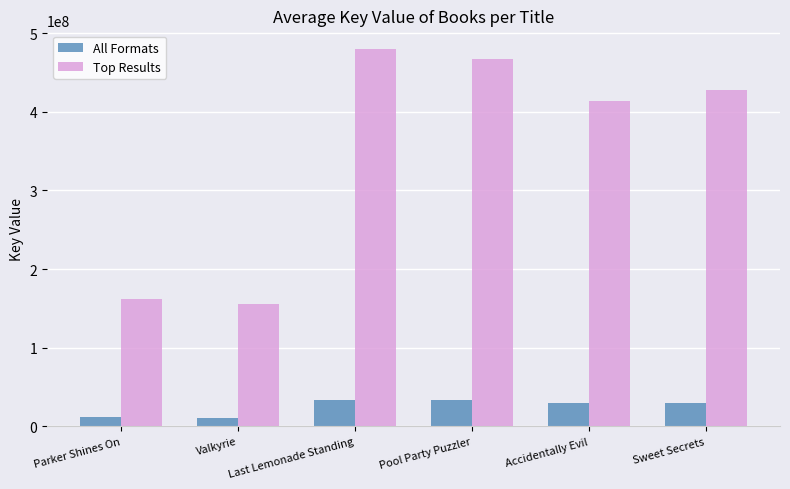

What is the highest value of the All Formats series?

33588674.8